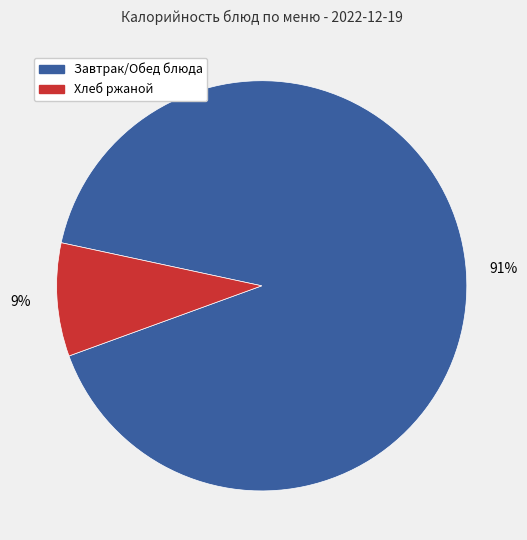

Is there a majority slice in this chart?

Yes